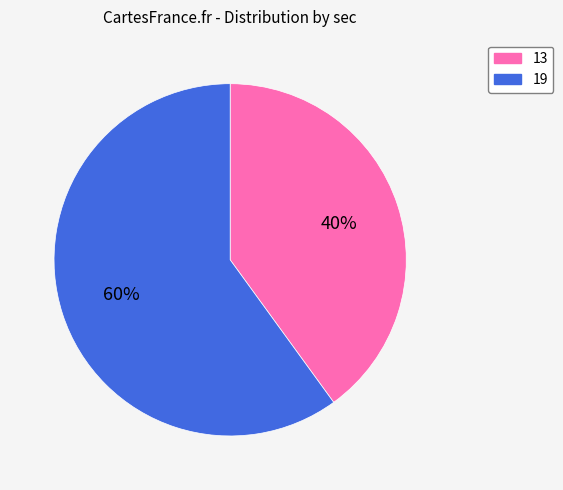

Which category has the biggest portion of the pie?

19